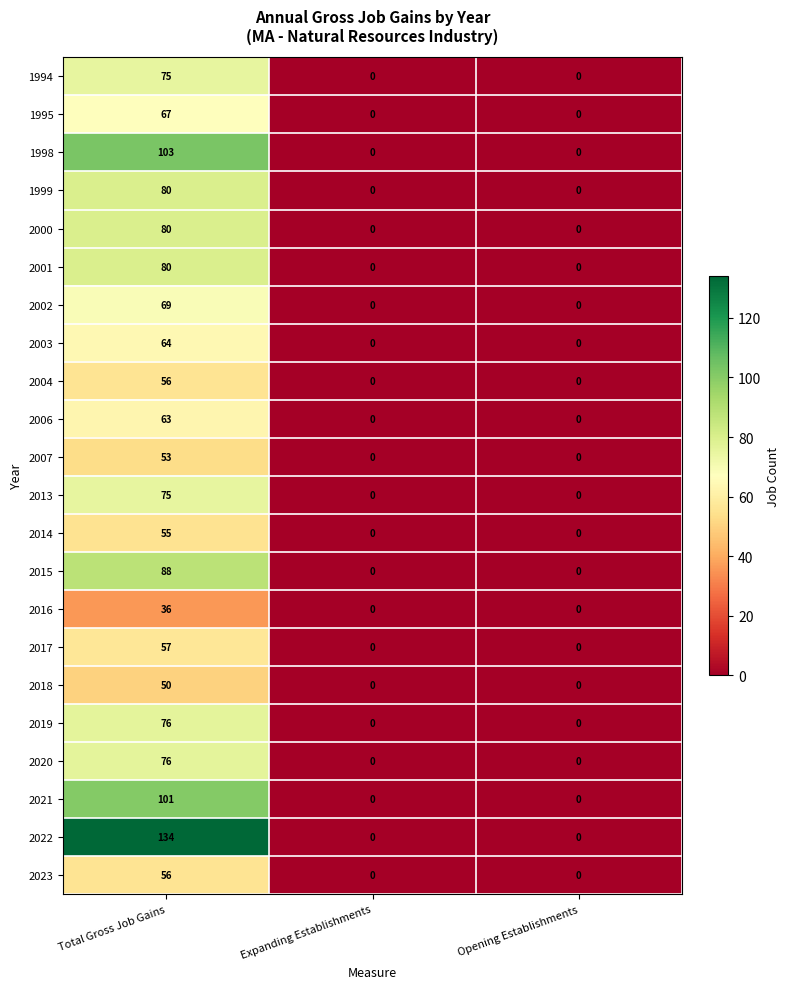

Which series has the widest spread of values?

2022